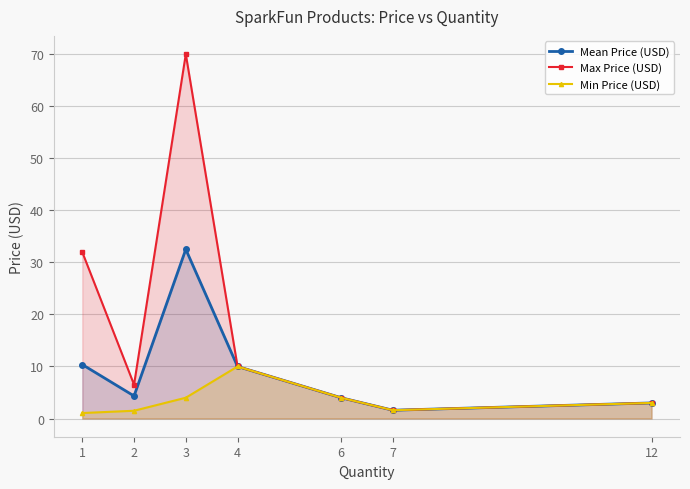

True or false: Mean Price (USD) and Min Price (USD) cross at least once.

False